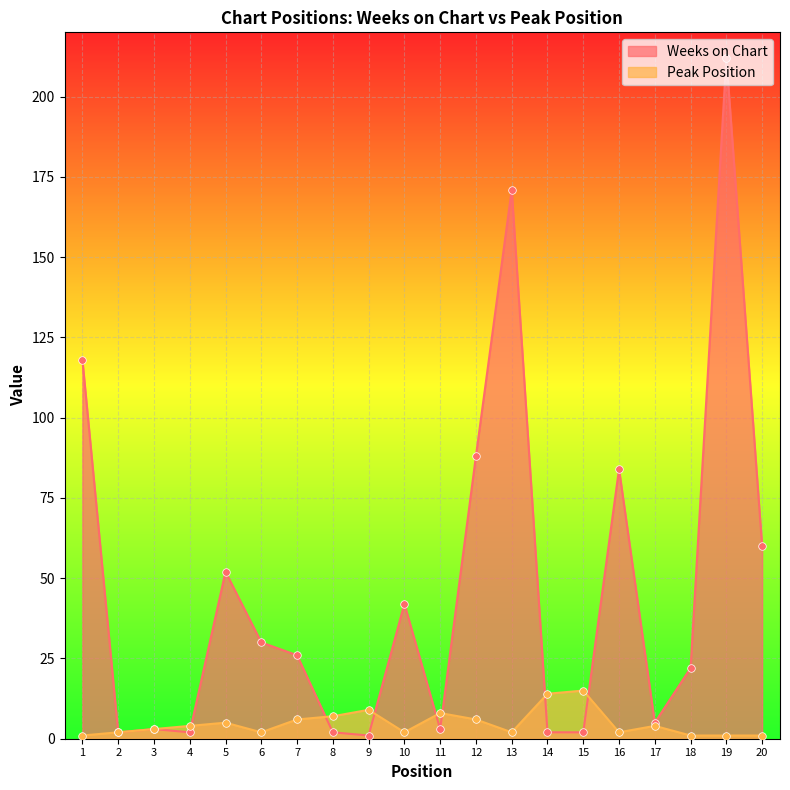

Which series contains the highest Y value?

Weeks on Chart